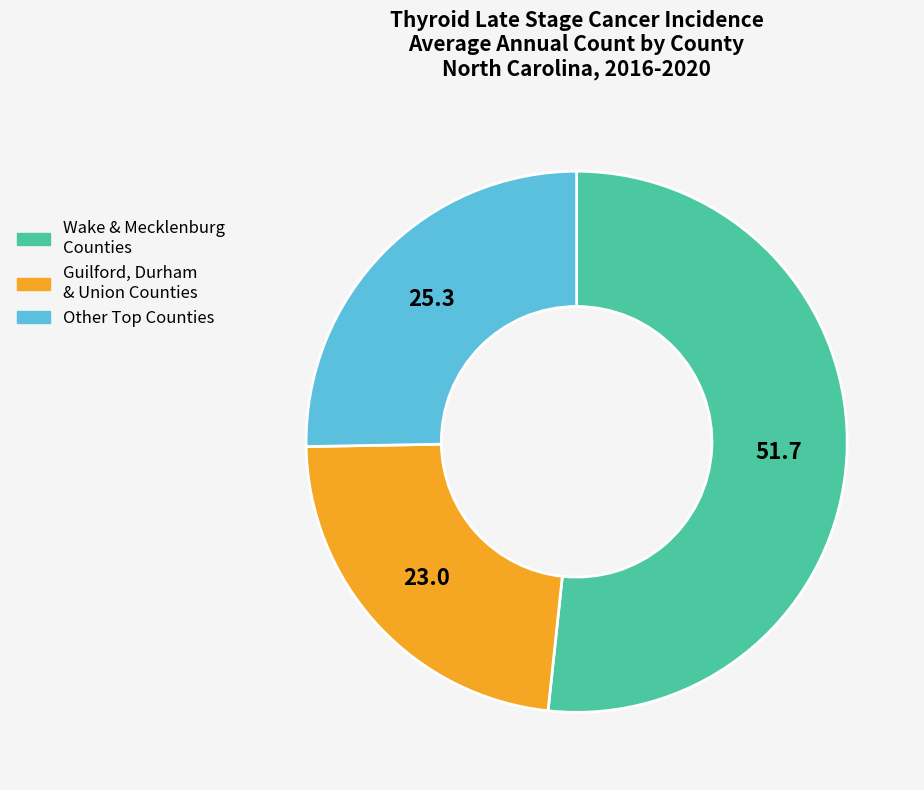

Is there any slice that represents more than half of the pie?

Yes